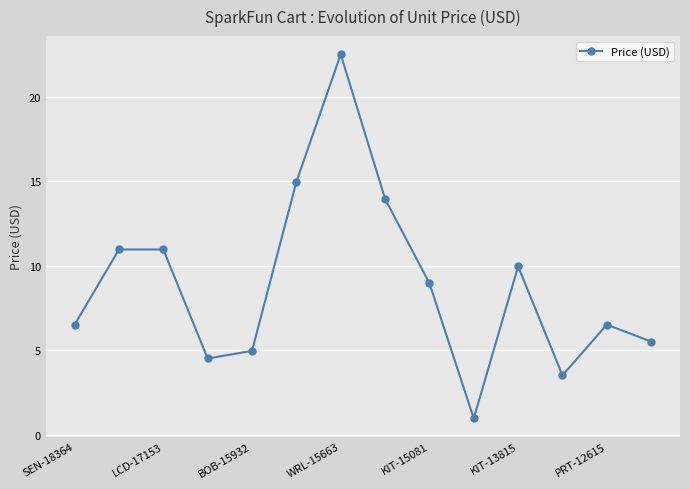

What is the average value?

8.9